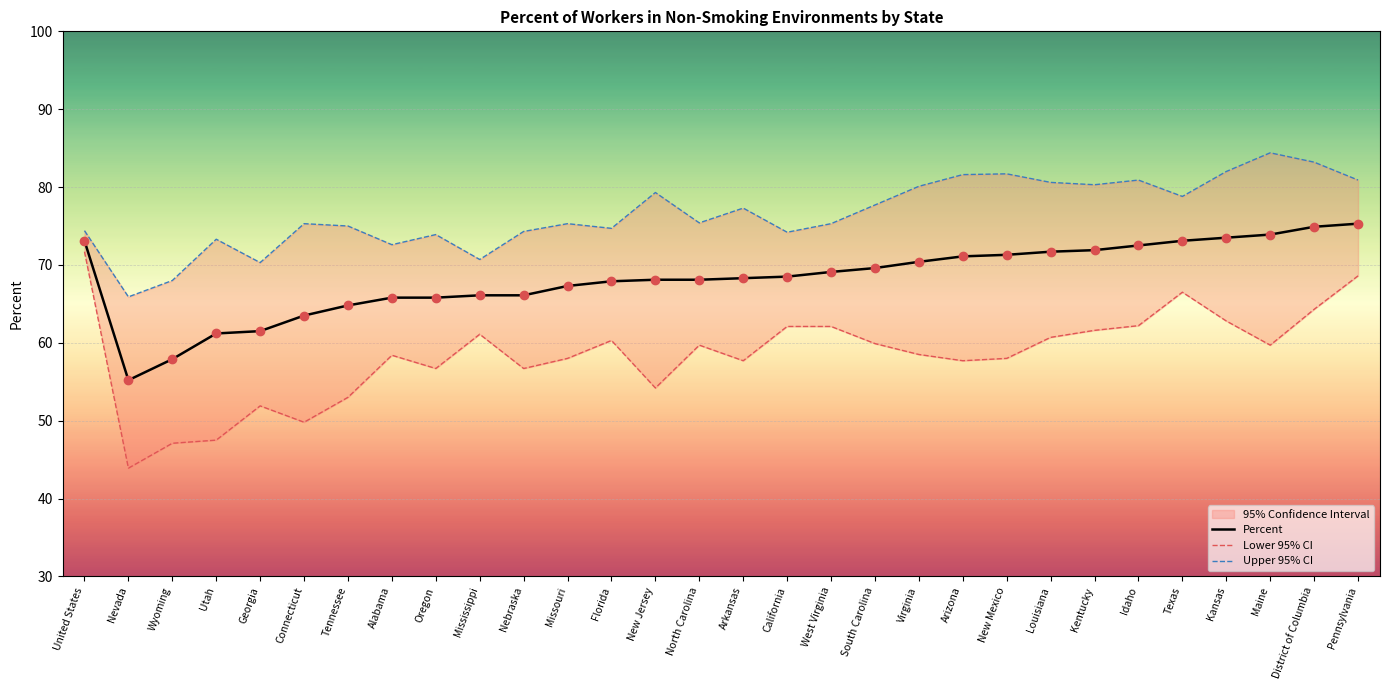

Which series has the largest total across all categories?

Upper 95% CI